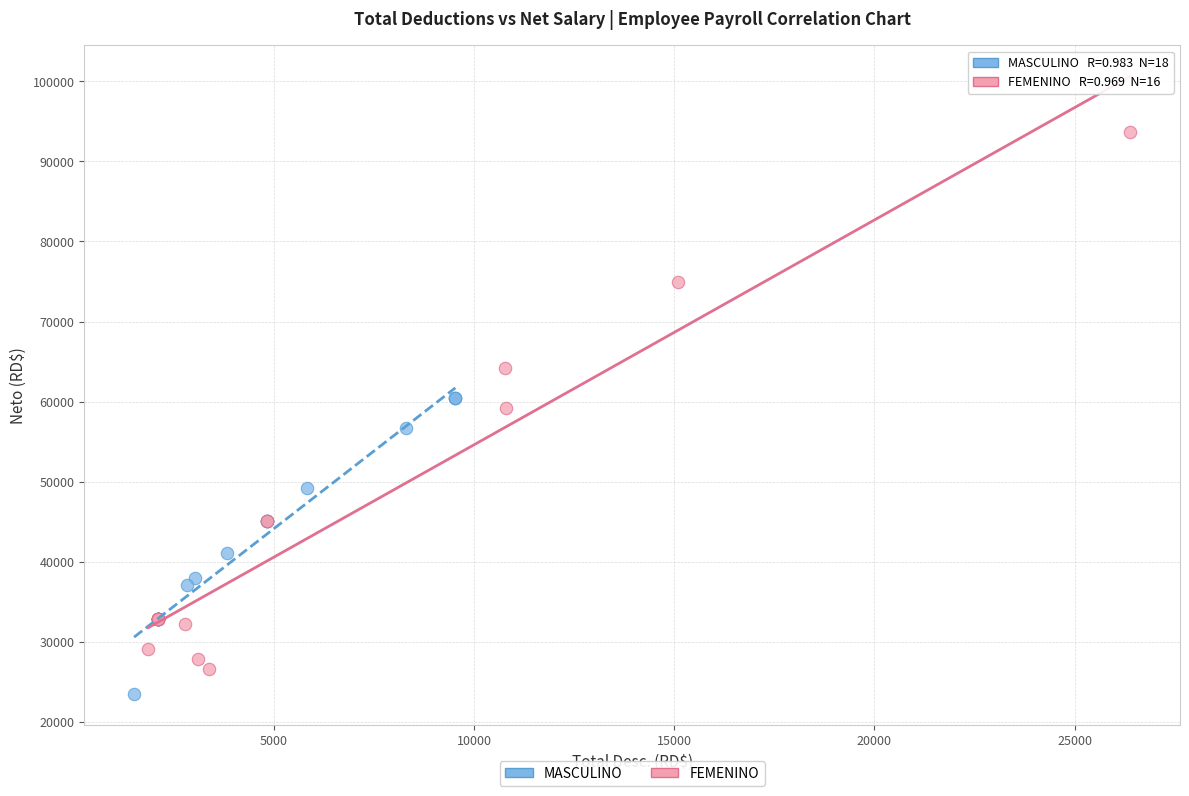

Which series has the largest Y range (max minus min)?

FEMENINO